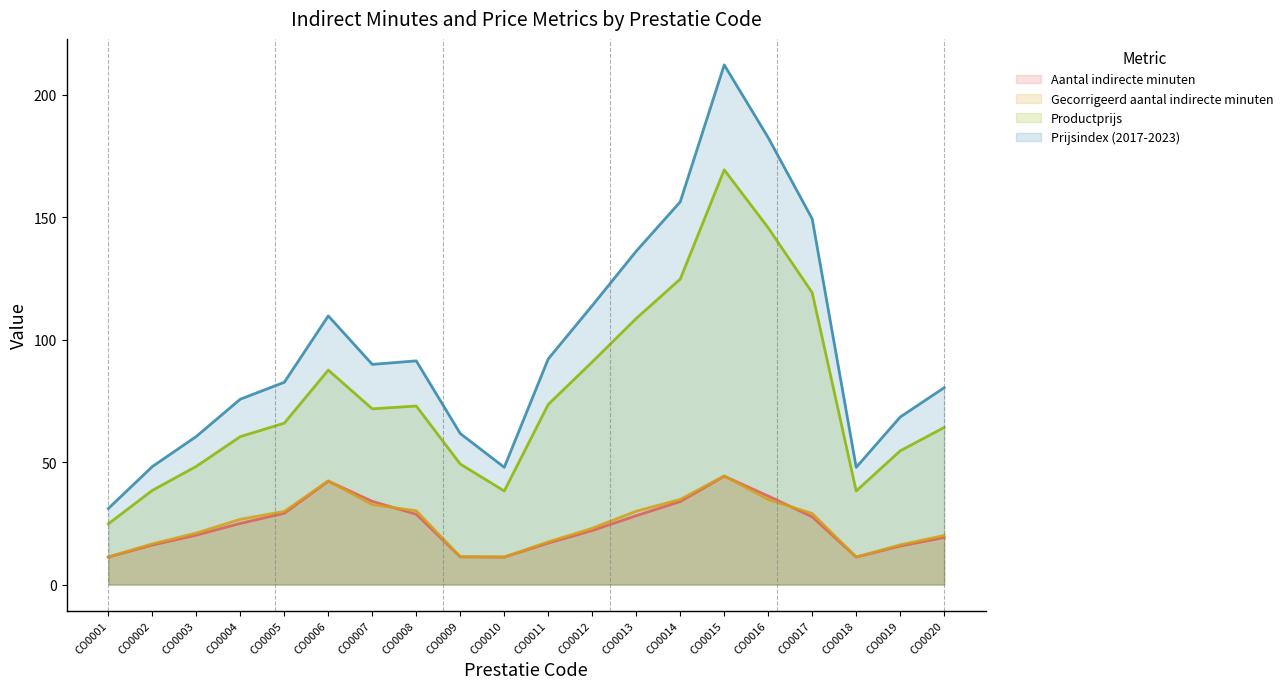

What is the difference between the Gecorrigeerd aantal indirecte minuten values at CO0005 and CO0014?

4.9